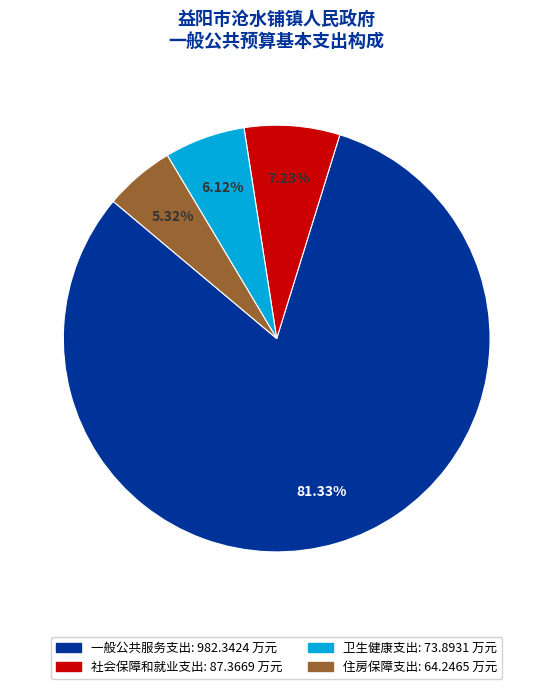

Does any single category account for the majority?

Yes